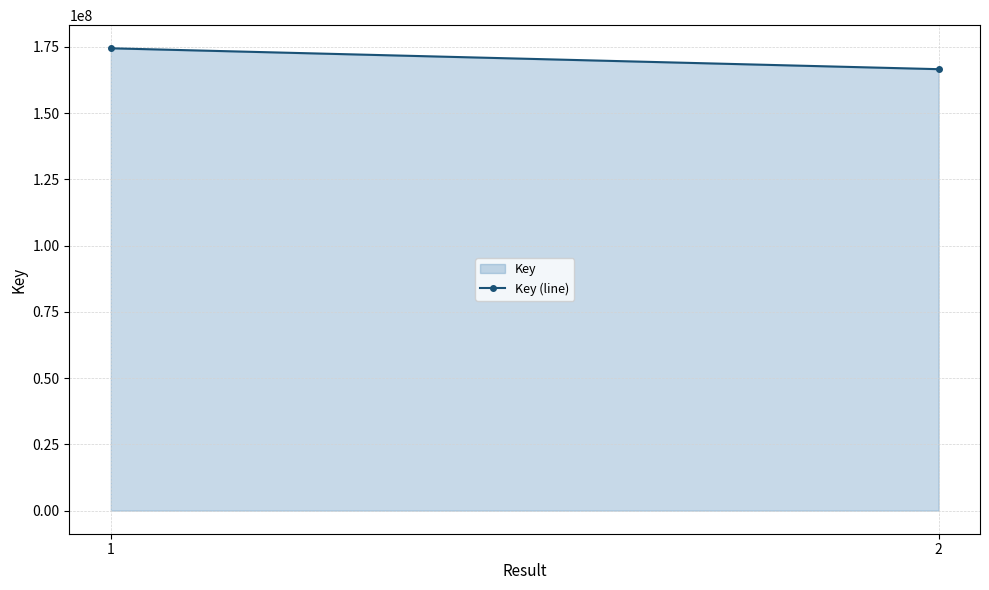

Reading left to right, transcribe all the data shown in this chart.

1=174466844	2=166582835